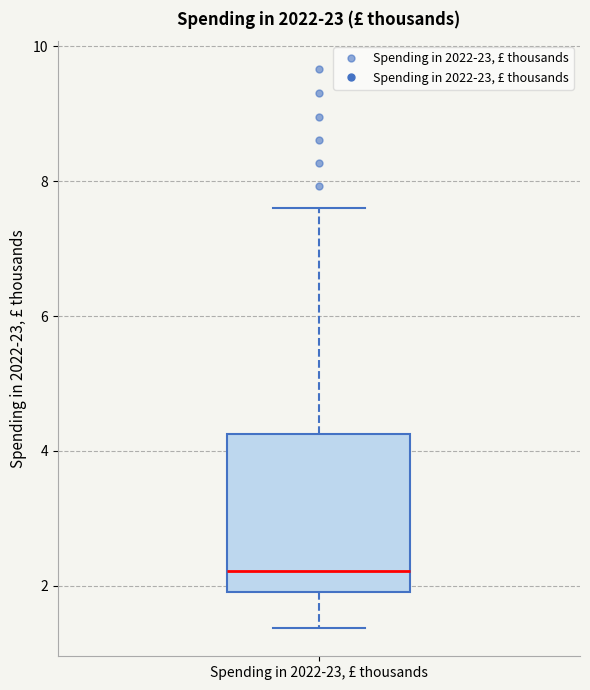

Transcribe this box plot: give where the median line is, the range the box spans, and where the two whiskers end, as read against the y-axis. The values are not printed on the chart, so give them approximately, as read against the axis.

median 2.2, box 1.8 to 4.2, whiskers 1.4 to 7.6